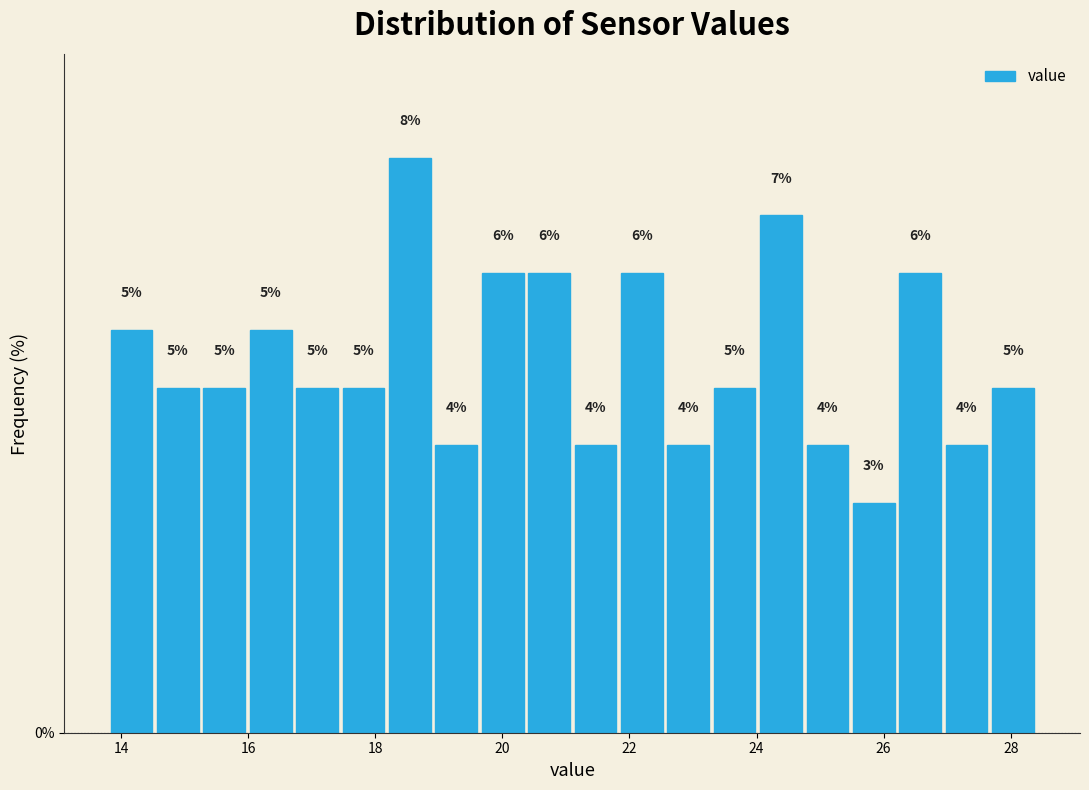

Around what value on the x-axis is the tallest bar? Give the approximate position of its centre, as read against the axis.

18.6